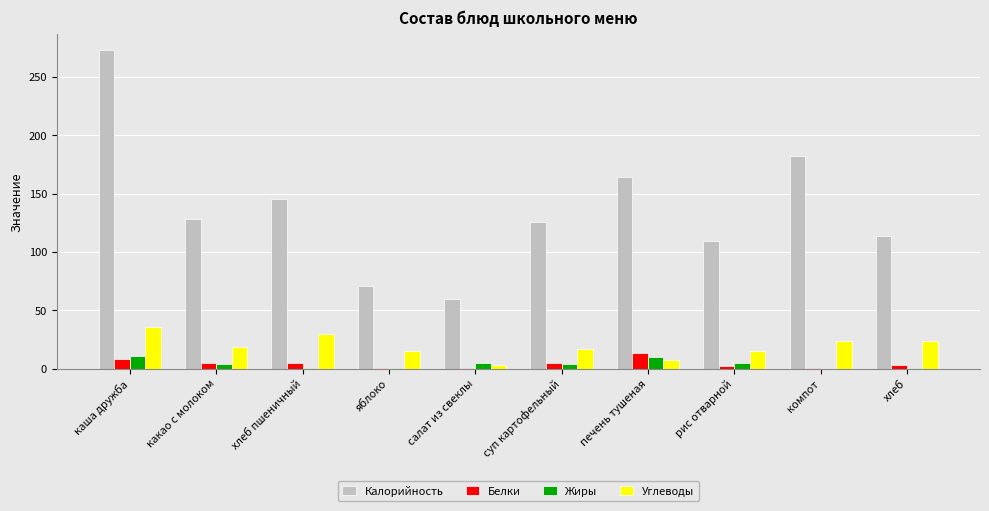

Is it true that Жиры equals 11.0 at каша дружба?

True